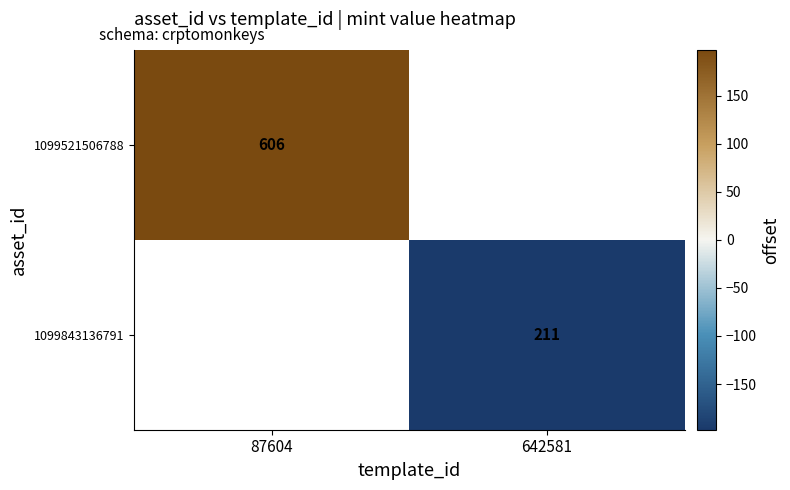

What is the greatest value displayed?

197.5